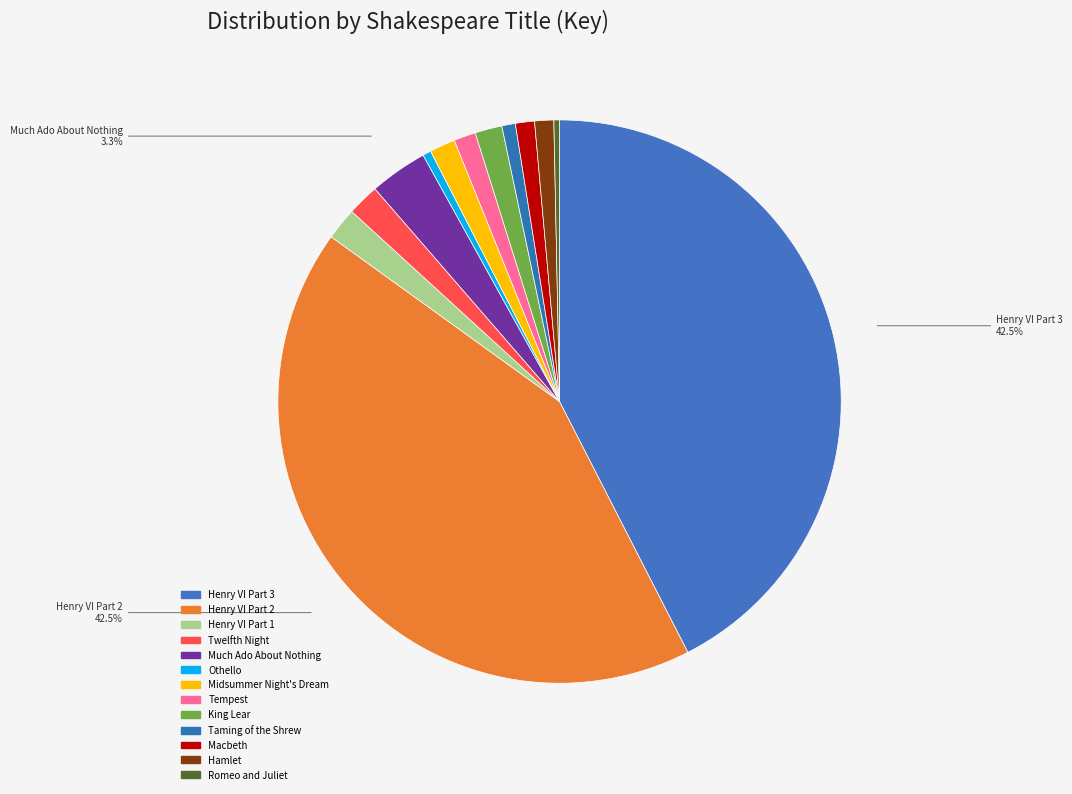

Between Tempest and Henry VI Part 3, which is larger?

Henry VI Part 3